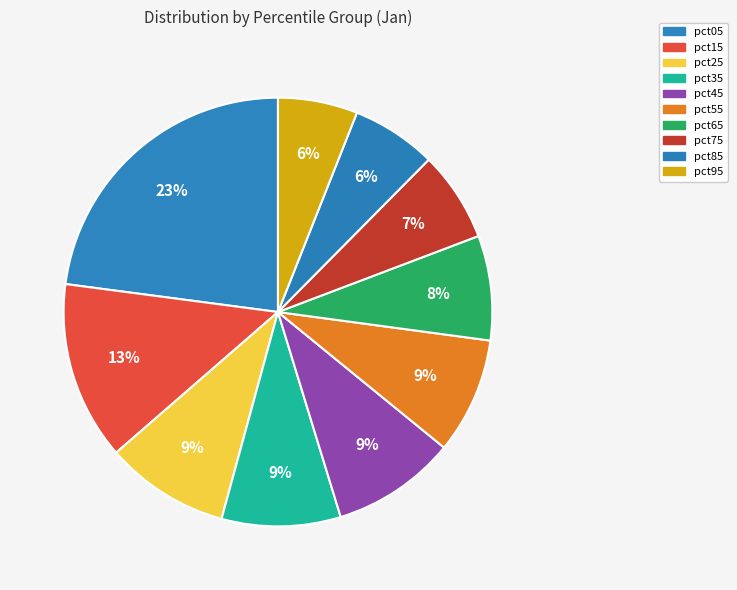

What percentage is the pct15 slice, to the nearest percent?

13%